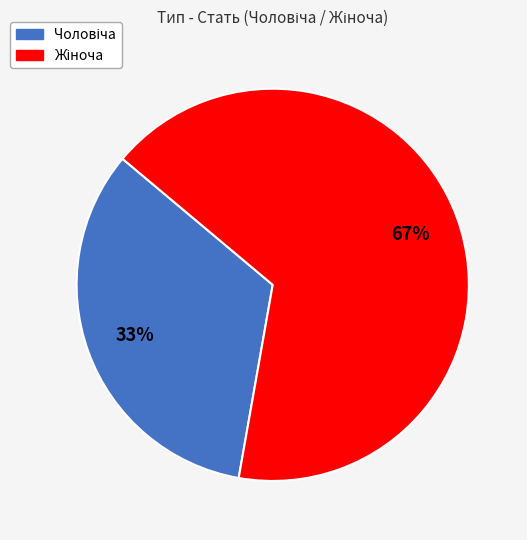

Count the number of slices in the pie.

2